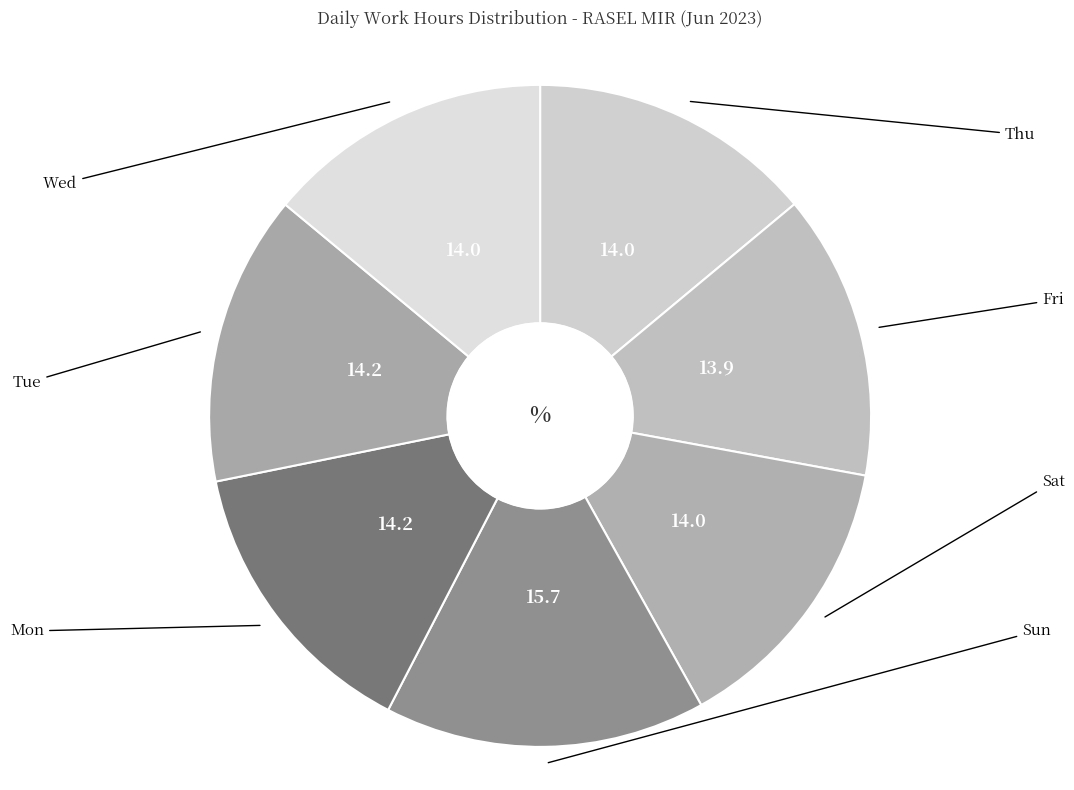

Does Wed account for over 50% of the chart?

No